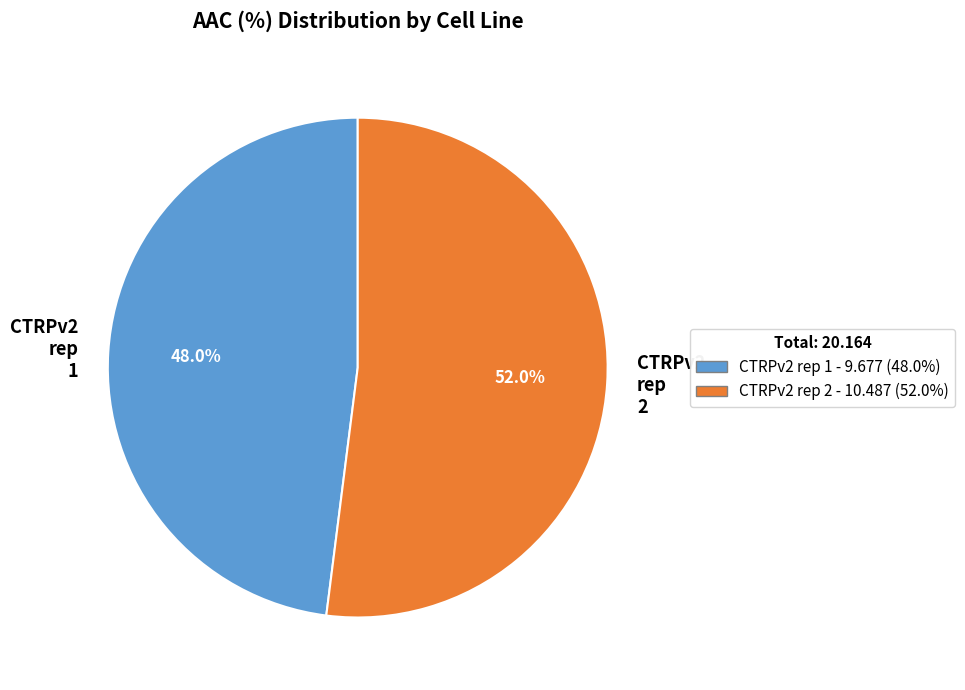

Is there a majority slice in this chart?

Yes